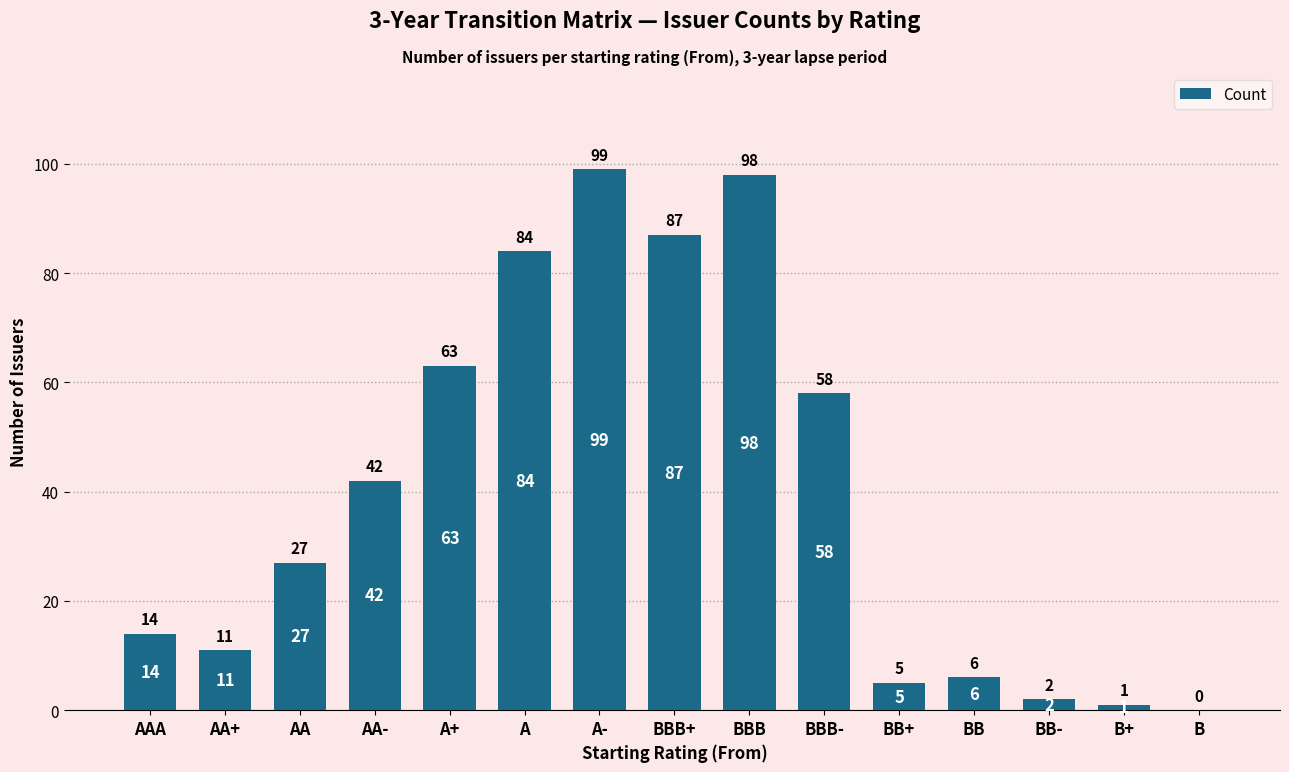

Is it true that the value at AA+ is 16?

False